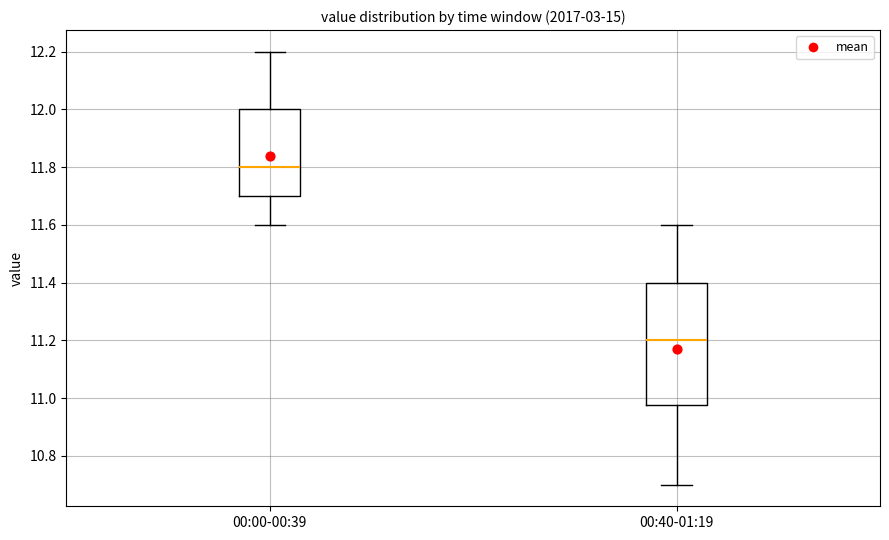

Reading left to right, transcribe this box plot: for each box, give where its median line is, the range the box spans, and where its two whiskers end, as read against the y-axis. The values are not printed on the chart, so give them approximately, as read against the axis.

00:00-00:39: median 11.80, box 11.70 to 12.00, whiskers 11.60 to 12.20
00:40-01:19: median 11.20, box 10.98 to 11.40, whiskers 10.70 to 11.60